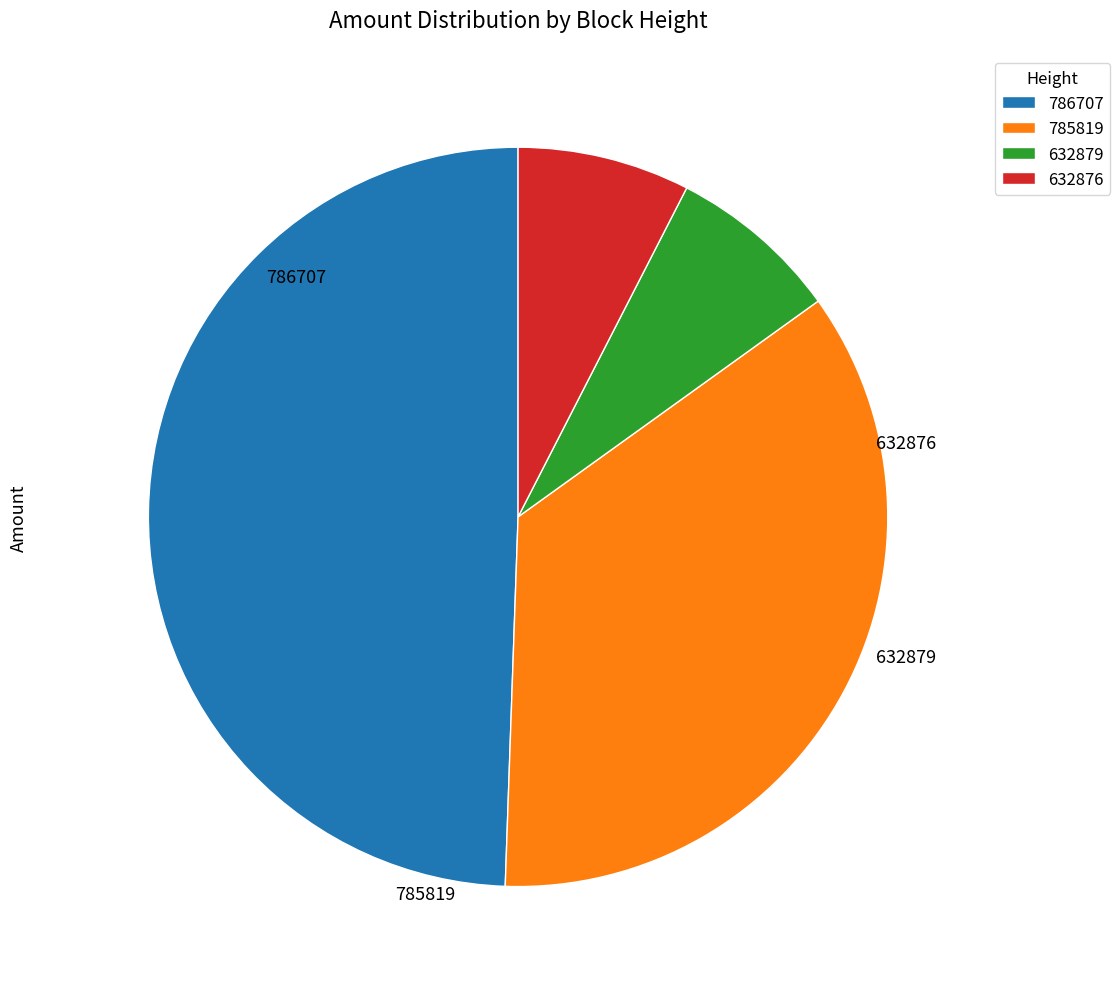

Do 785819 and 632879 together represent more than half of the pie?

No